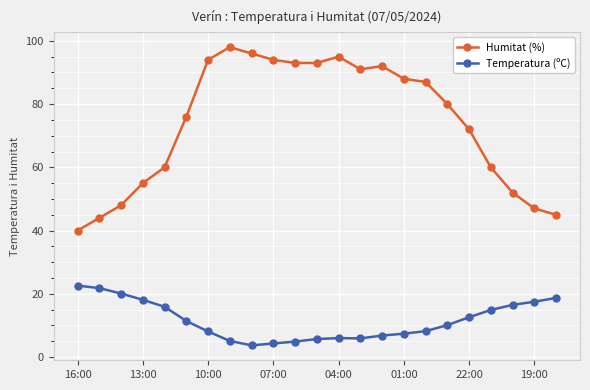

Which series has the largest total across all categories?

Humitat (%)